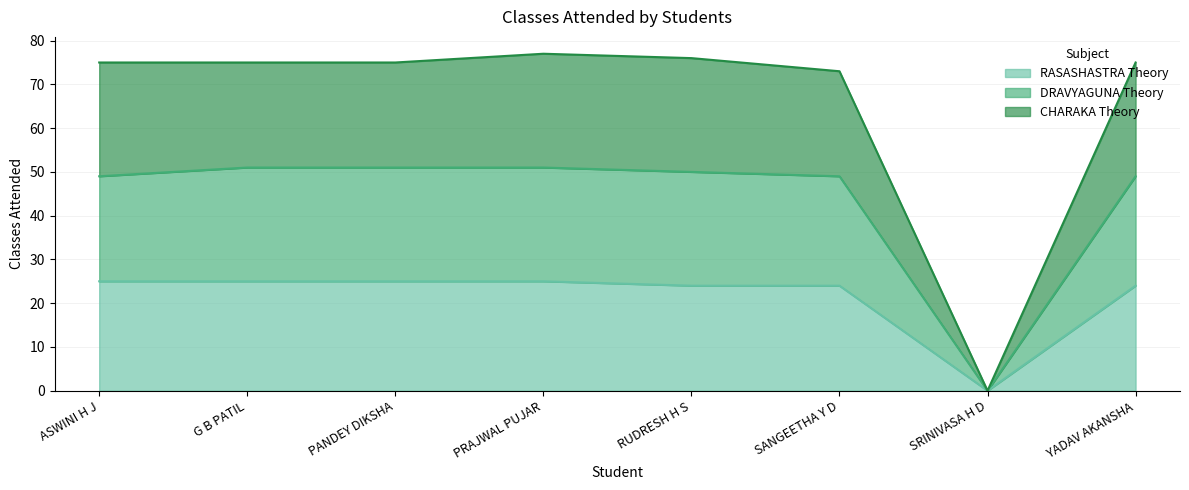

What are all the series names shown in the legend?

RASASHASTRA Theory, DRAVYAGUNA Theory, CHARAKA Theory